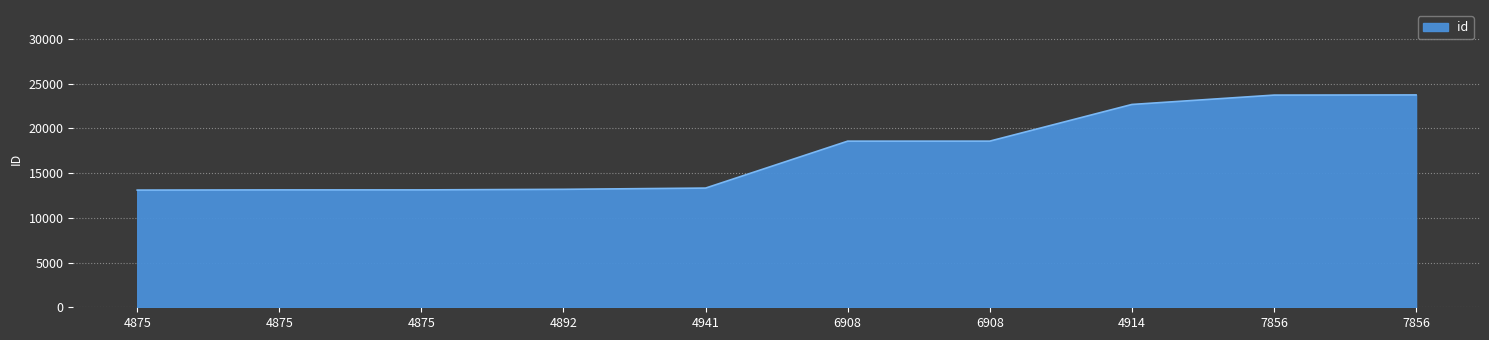

What is the average value?

17308